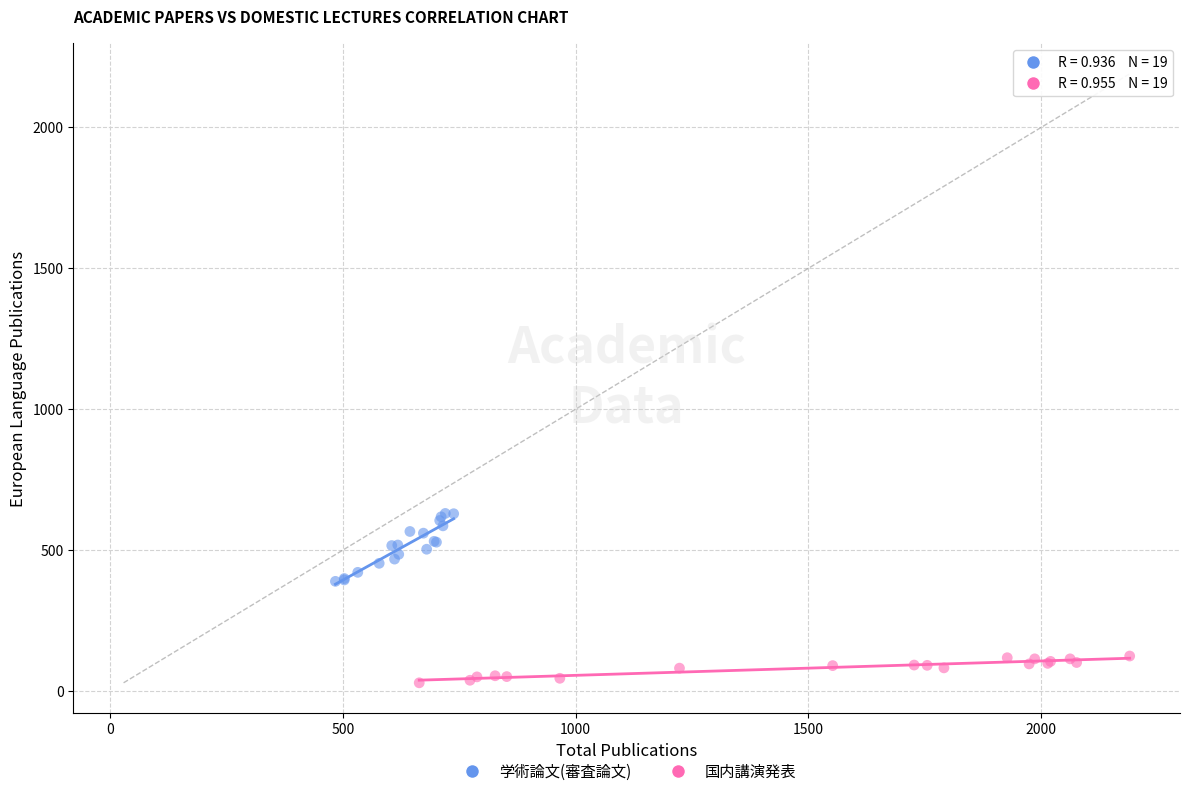

Which series reaches the maximum Y coordinate?

学術論文(審査論文)